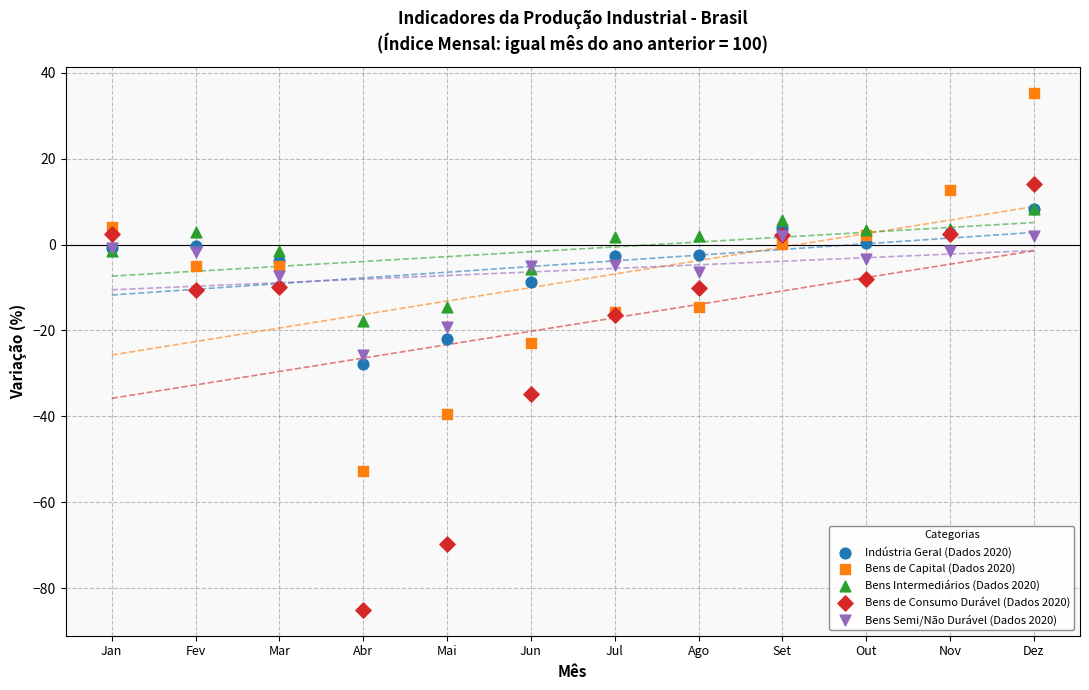

Which series contains the lowest Y value?

Bens de Consumo Durável (Dados 2020)